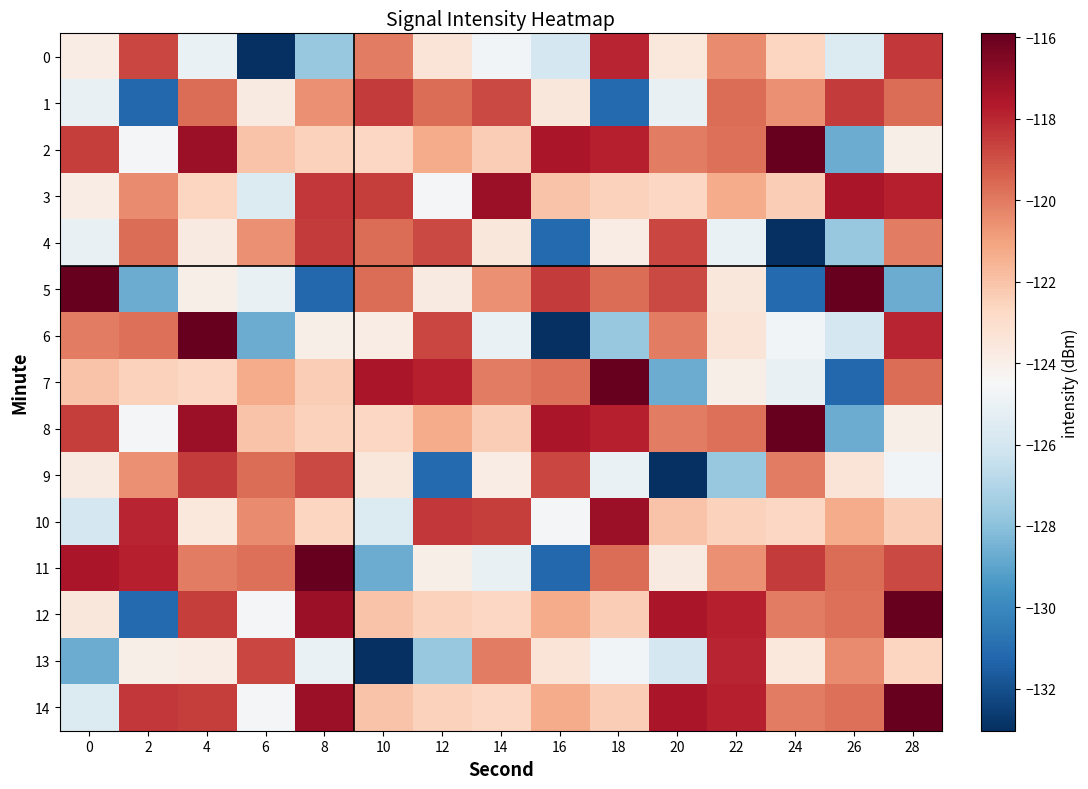

List the series in order of their peak value, lowest first.

1, 4, 9, 0, 13, 3, 10, 2, 5, 6, 7, 8, 11, 12, 14